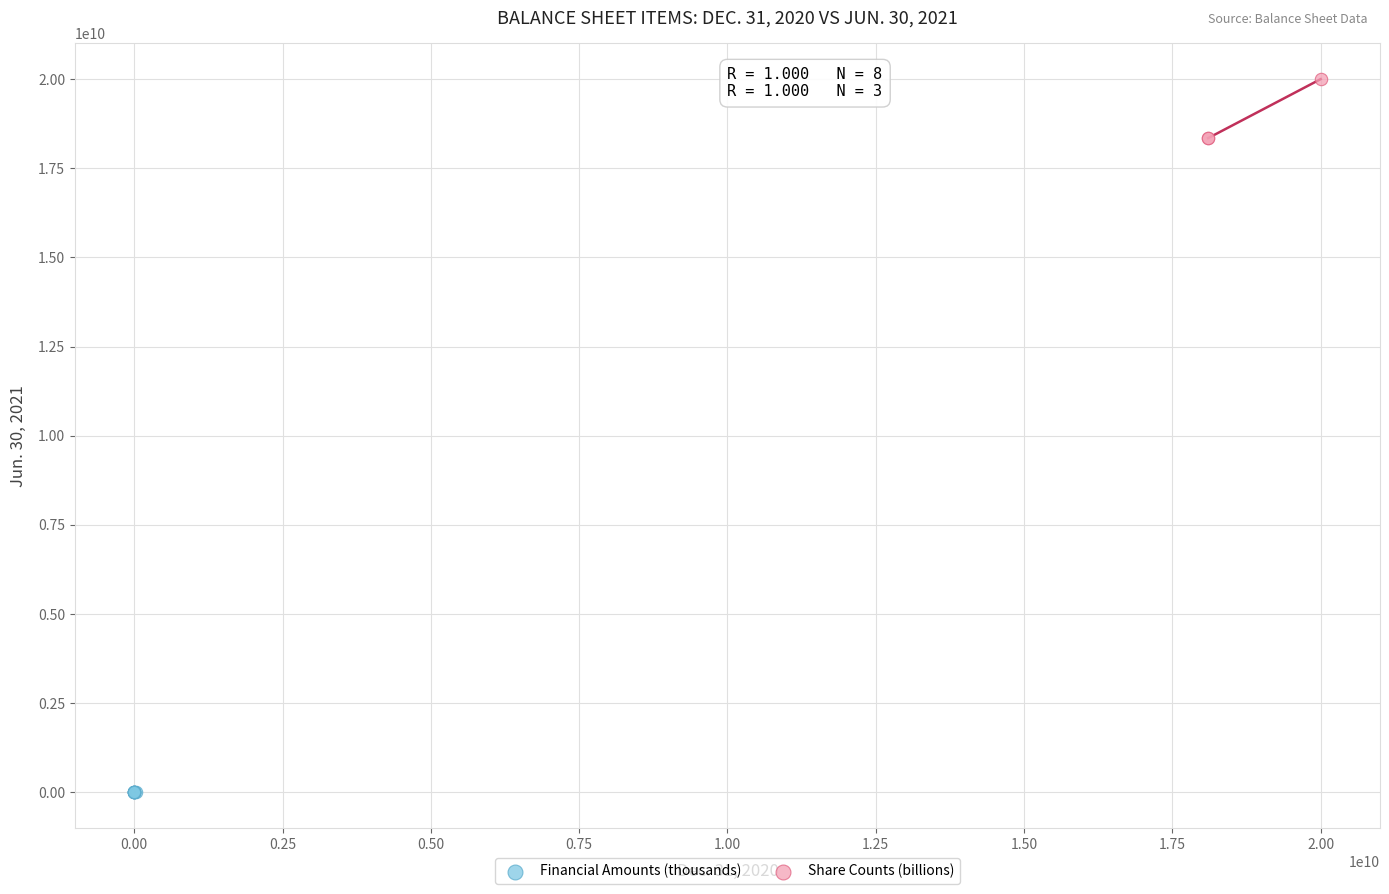

Which series has the largest Y range (max minus min)?

Share Counts (billions)